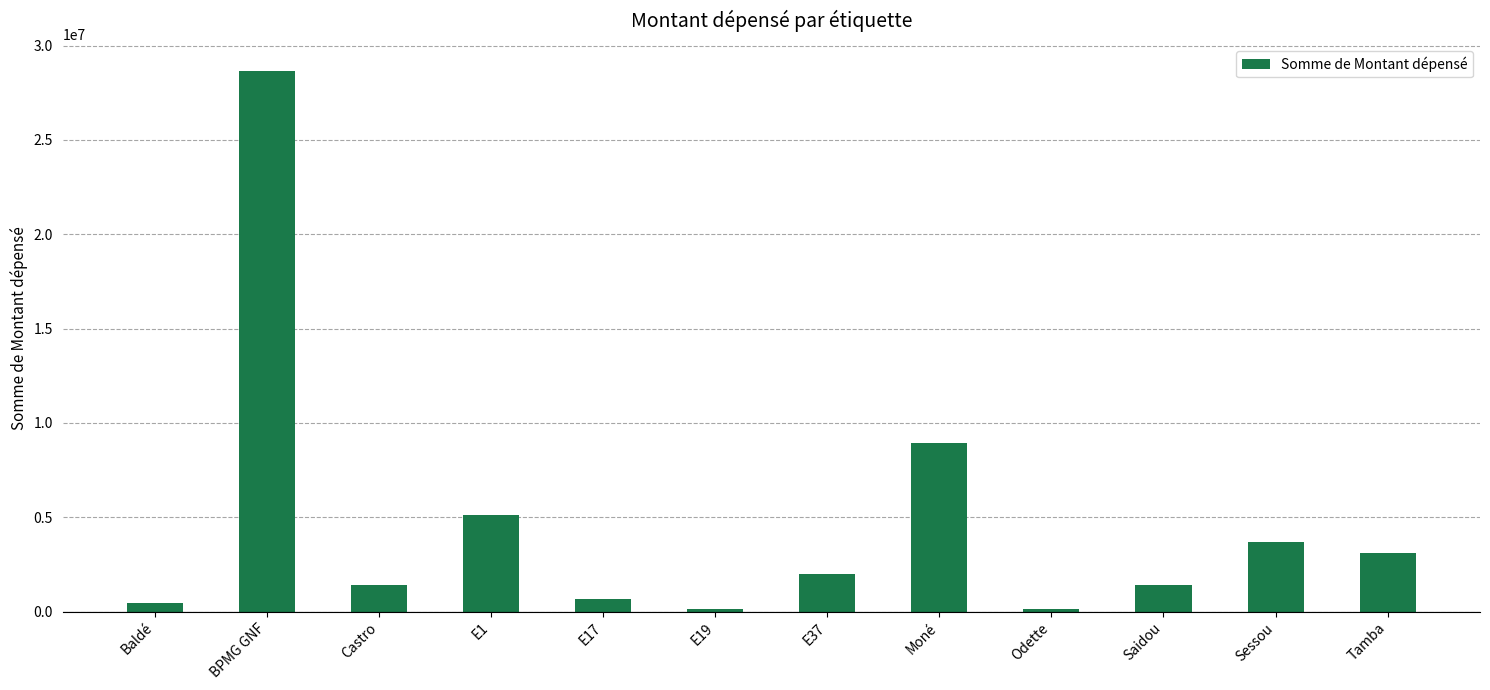

How many data points are less than 2016500?

6